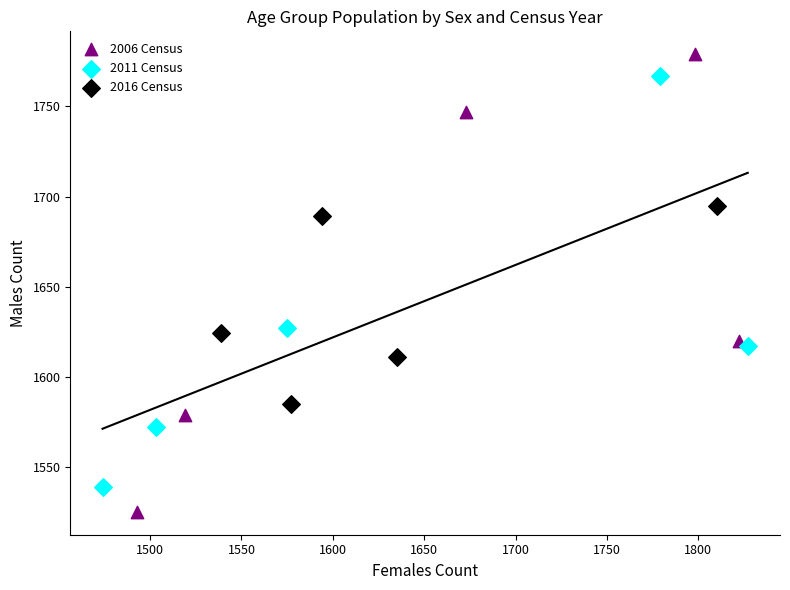

Which series contains the lowest Y value?

2006 Census